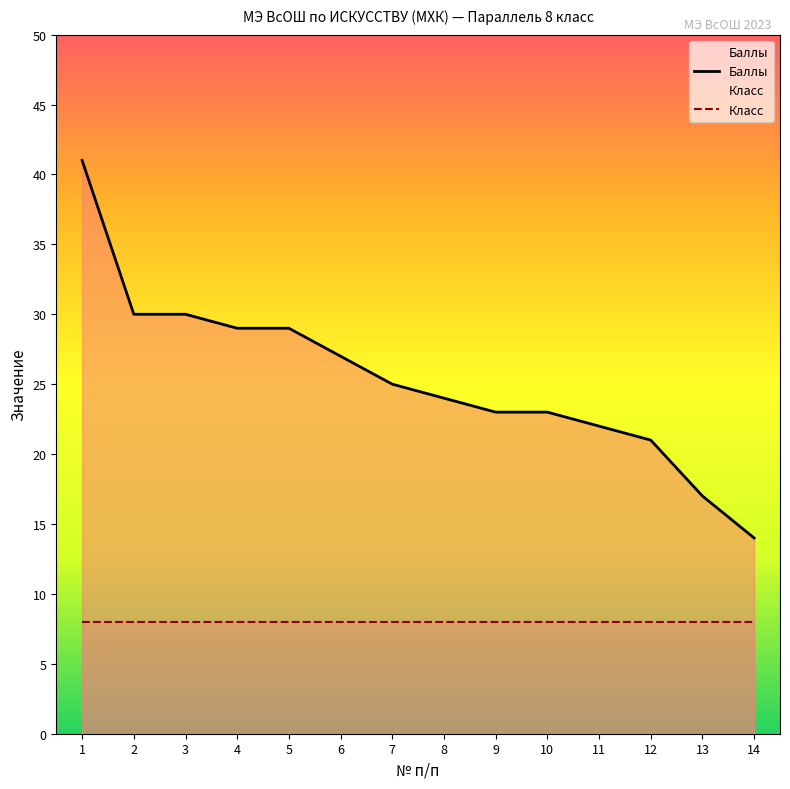

The Баллы series shows 33 at 11. True or false?

False